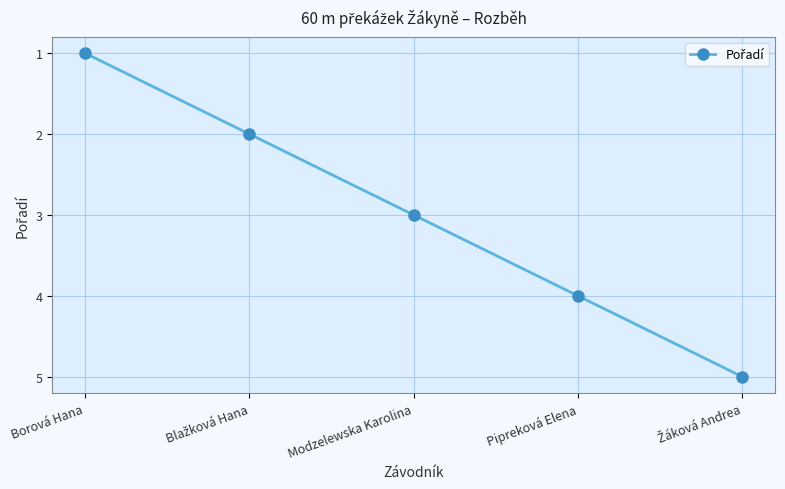

What is the change in value from Borová Hana to Pipreková Elena?

+3